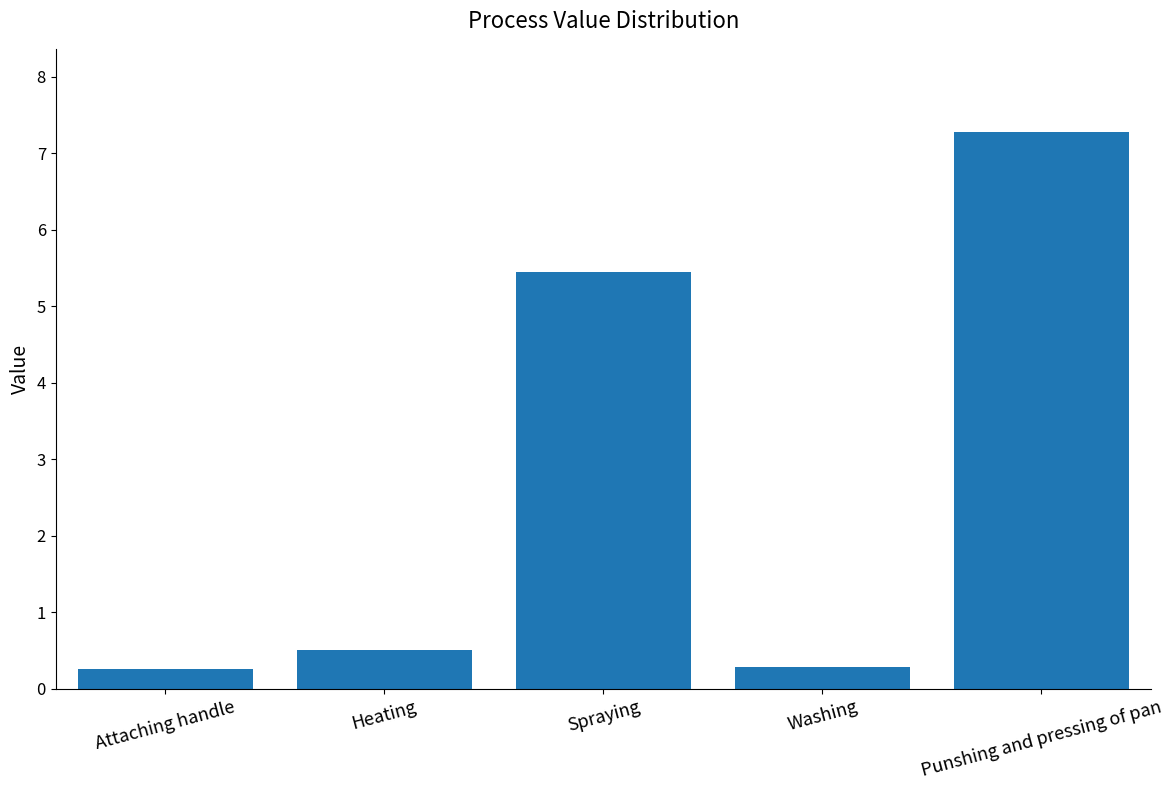

The chart shows a value of 0.3 at Washing. True or false?

True